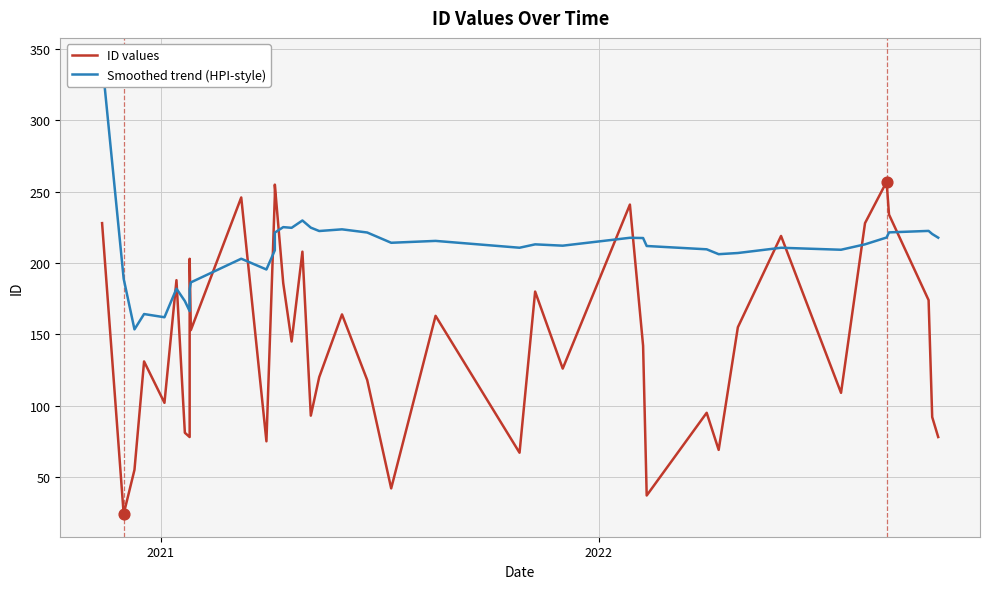

Which series reaches the minimum Y coordinate?

ID values